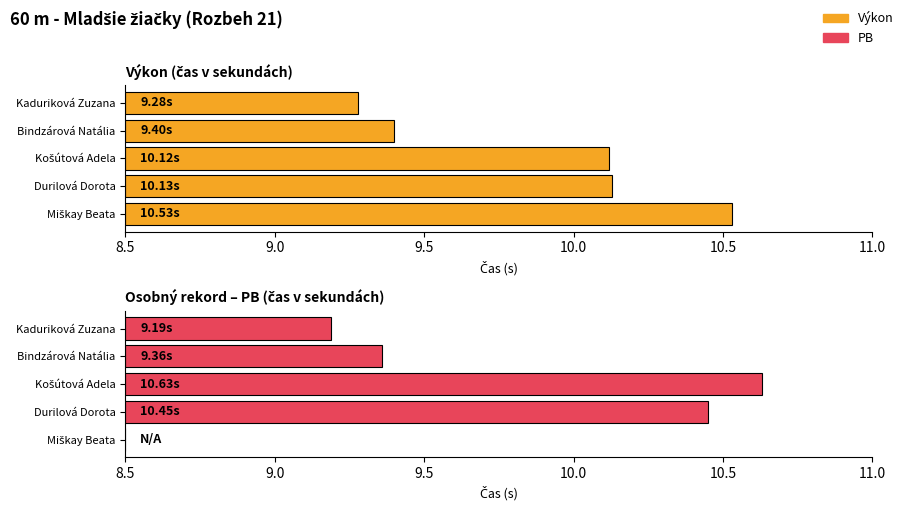

Does the chart contain any negative values?

No